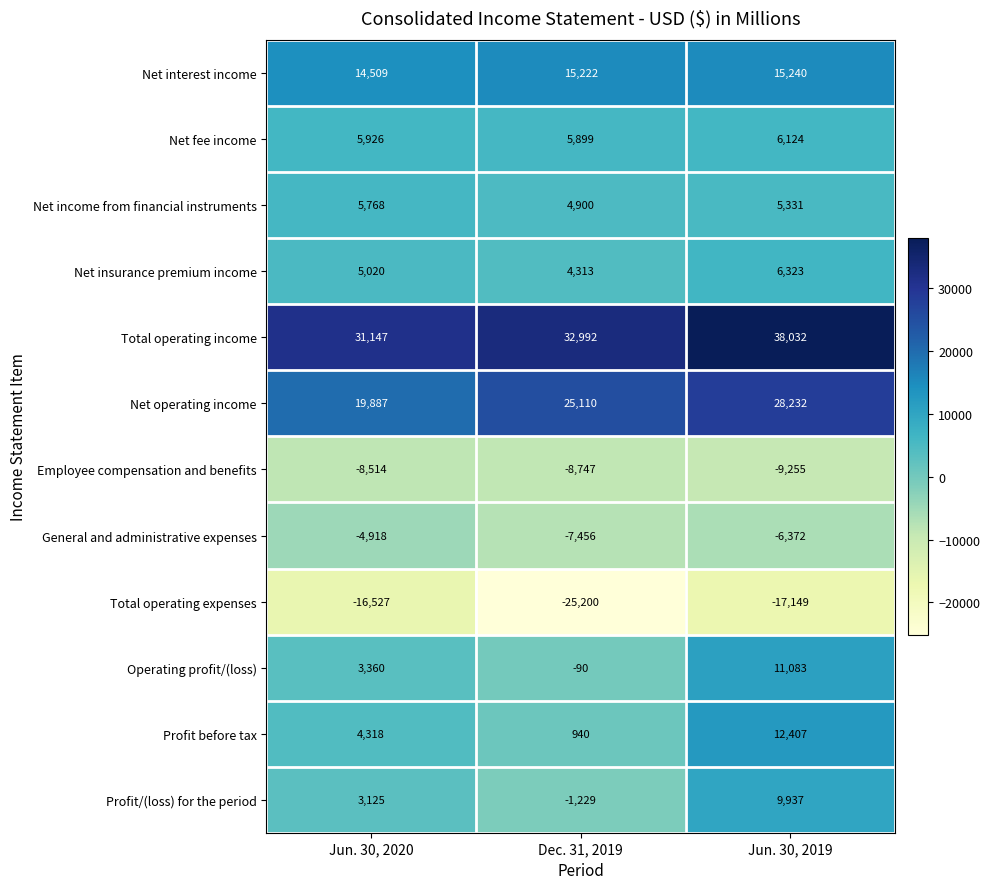

Count the Profit/(loss) for the period values in the range -1229 to 9937.

3